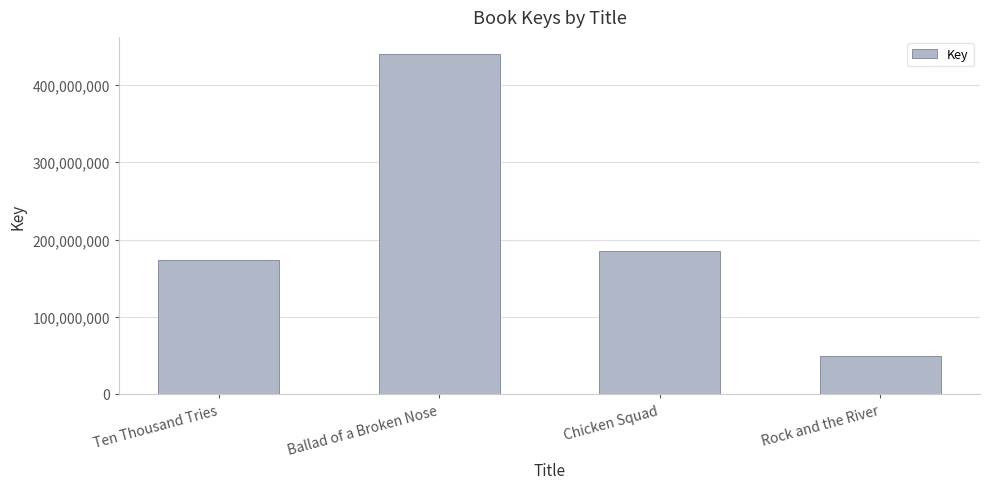

How many values are below 185265227?

2